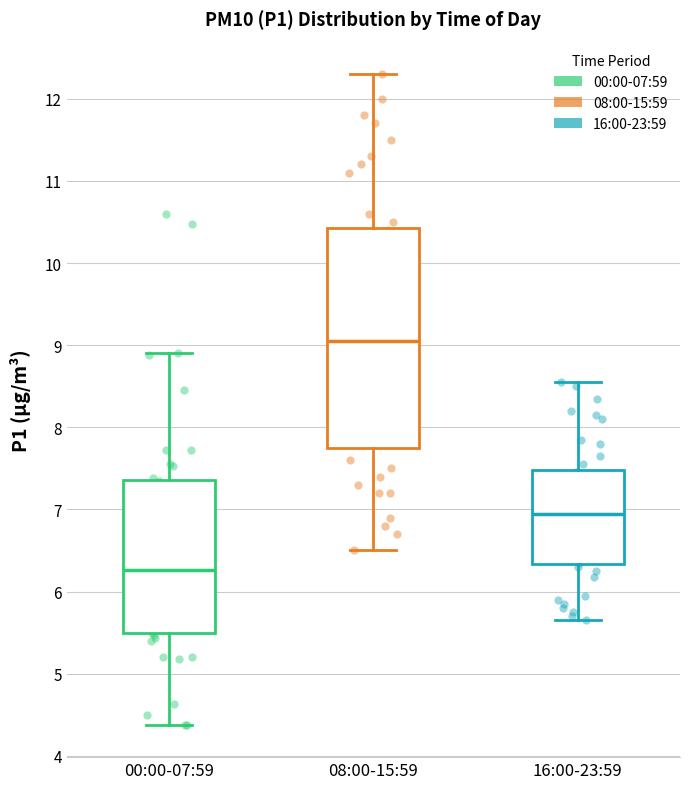

Reading left to right, transcribe this box plot: for each box, give where its median line is, the range the box spans, and where its two whiskers end, as read against the y-axis. The values are not printed on the chart, so give them approximately, as read against the axis.

00:00-07:59: median 6.3, box 5.5 to 7.4, whiskers 4.4 to 8.9
08:00-15:59: median 9.1, box 7.8 to 10.4, whiskers 6.5 to 12.3
16:00-23:59: median 7.0, box 6.3 to 7.5, whiskers 5.7 to 8.6